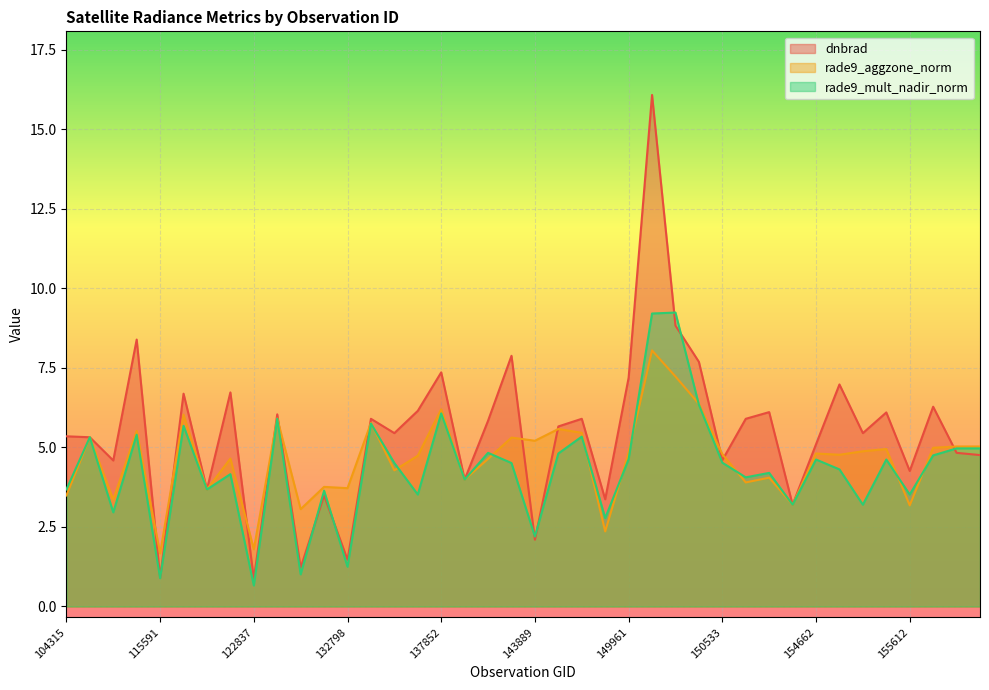

How many intersections are there between dnbrad and rade9_aggzone_norm?

11